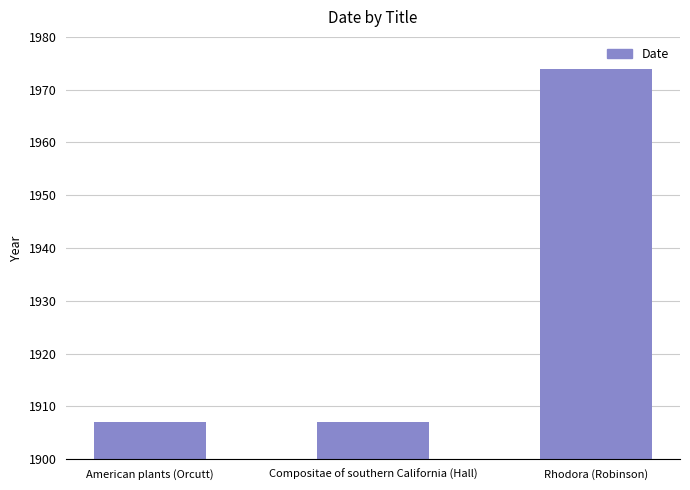

Does the chart contain stacked bars?

No